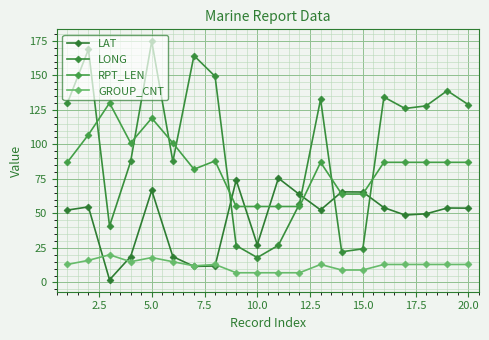

How many series are shown in this chart?

4